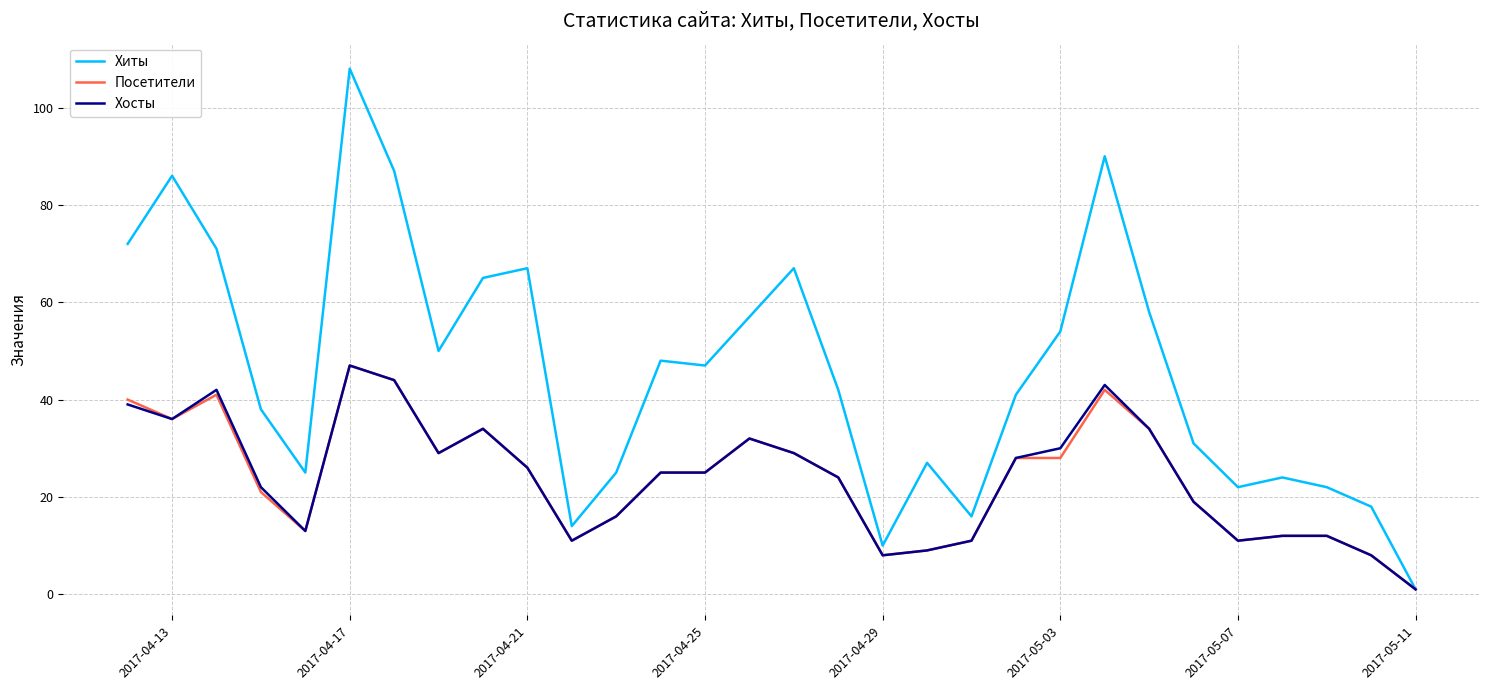

What is the maximum value for Хосты?

47